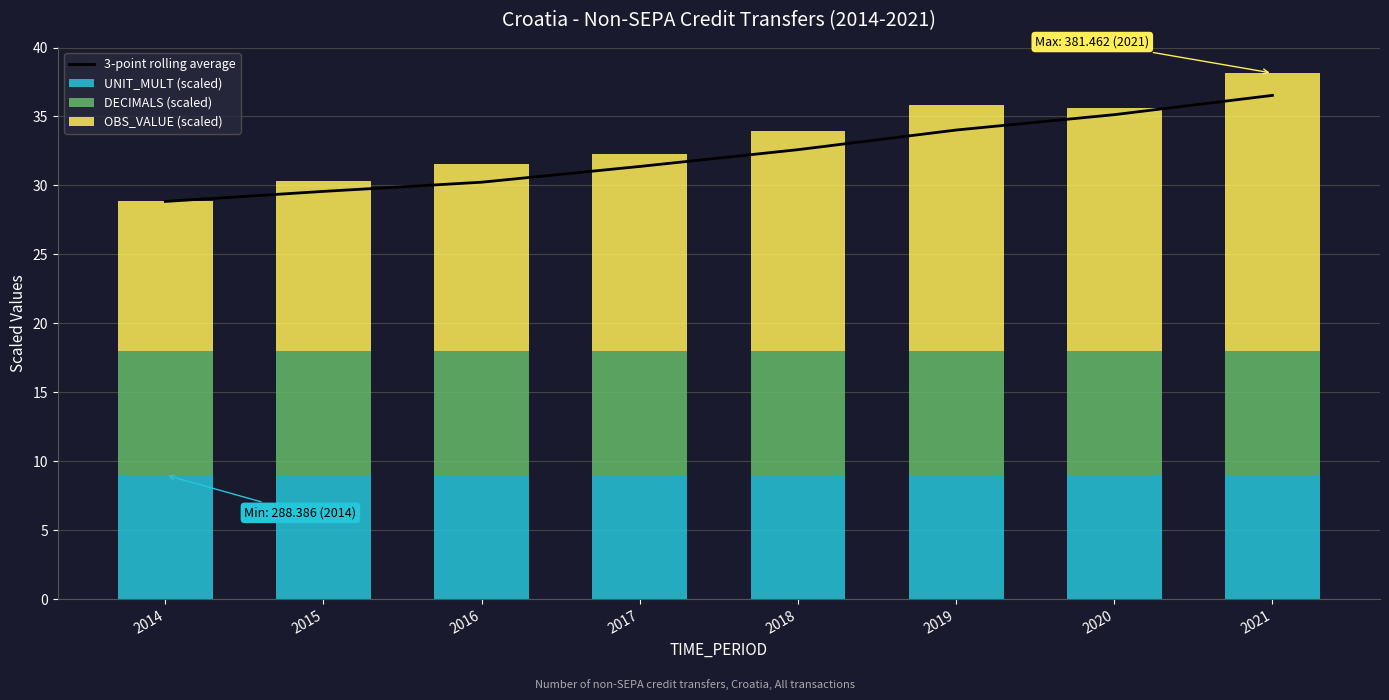

Reading right to left, list all the values displayed in this chart.

3-point rolling average: 2021=36.5	2020=35.1	2019=34.0	2018=32.6	2017=31.4	2016=30.2	2015=29.6	2014=28.8
UNIT_MULT (scaled): 2021=9.0	2020=9.0	2019=9.0	2018=9.0	2017=9.0	2016=9.0	2015=9.0	2014=9.0
DECIMALS (scaled): 2021=9.0	2020=9.0	2019=9.0	2018=9.0	2017=9.0	2016=9.0	2015=9.0	2014=9.0
OBS_VALUE (scaled): 2021=20.1	2020=17.6	2019=17.8	2018=15.9	2017=14.3	2016=13.6	2015=12.3	2014=10.8